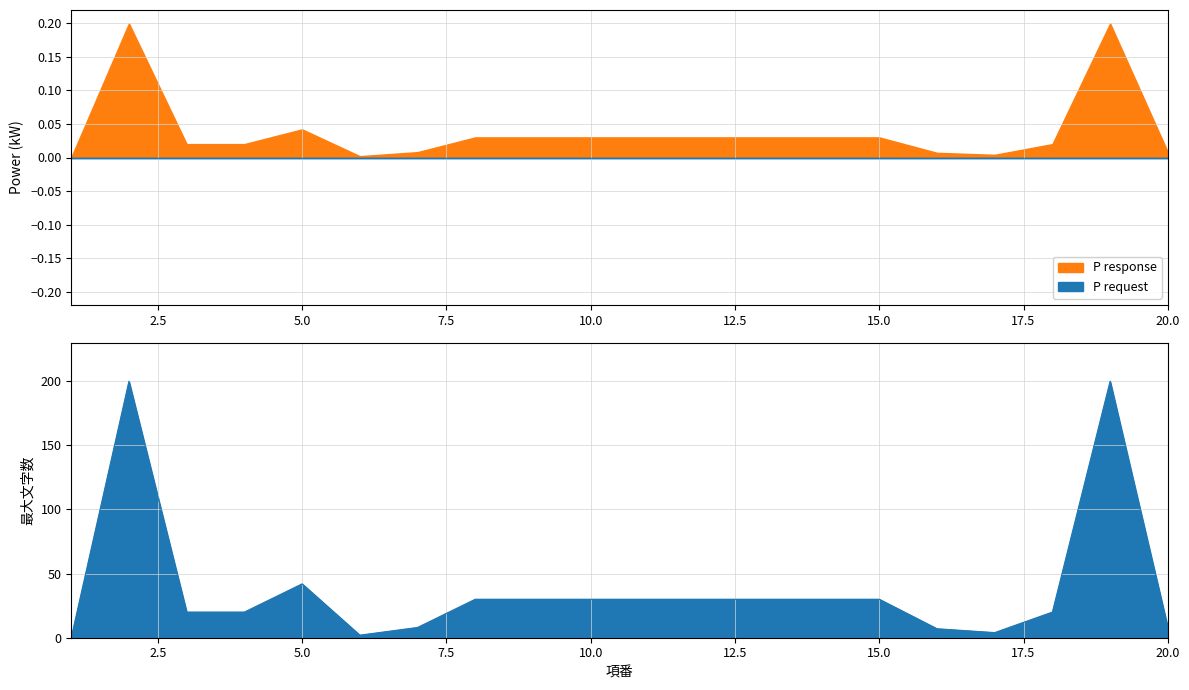

Reading right to left, what are all the values shown in this chart?

20=8	19=200	18=20	17=4	16=7	15=30	14=30	13=30	12=30	11=30	10=30	9=30	8=30	7=8	6=2	5=42	4=20	3=20	2=200	1=0